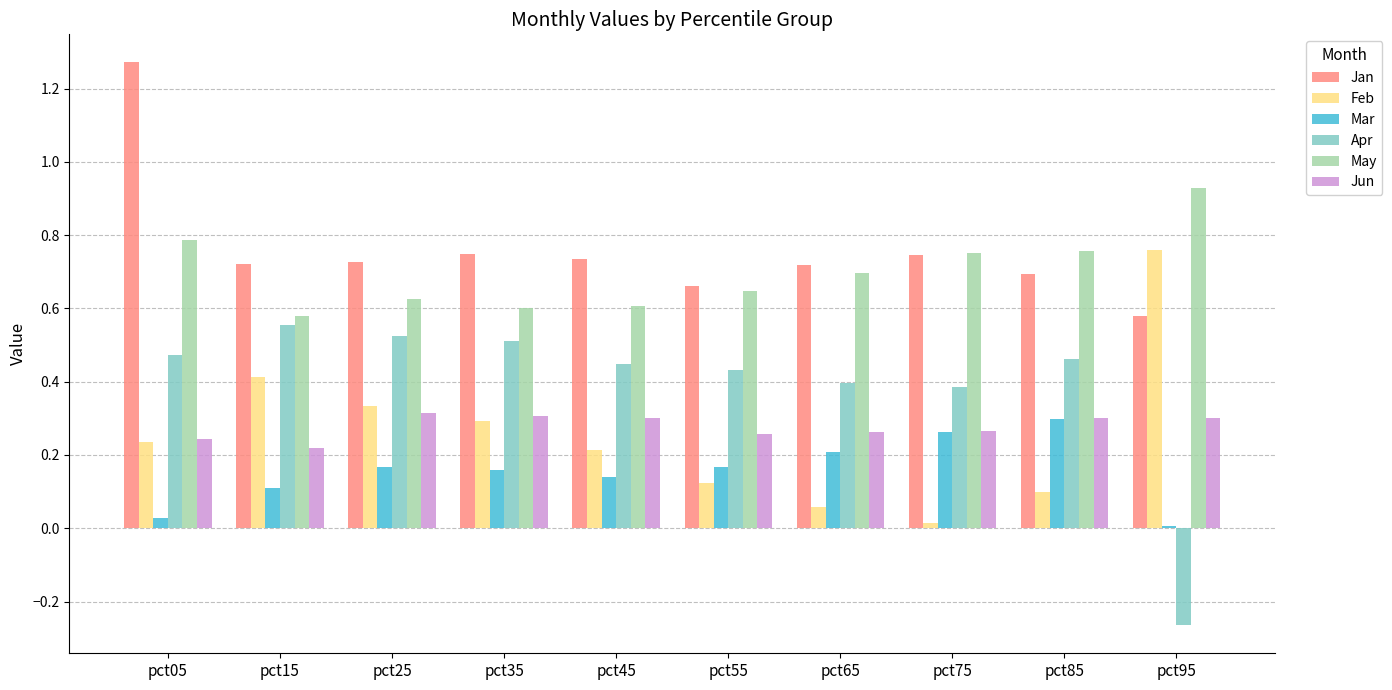

Is the value of Apr at pct15 greater than the value of May at pct95?

No